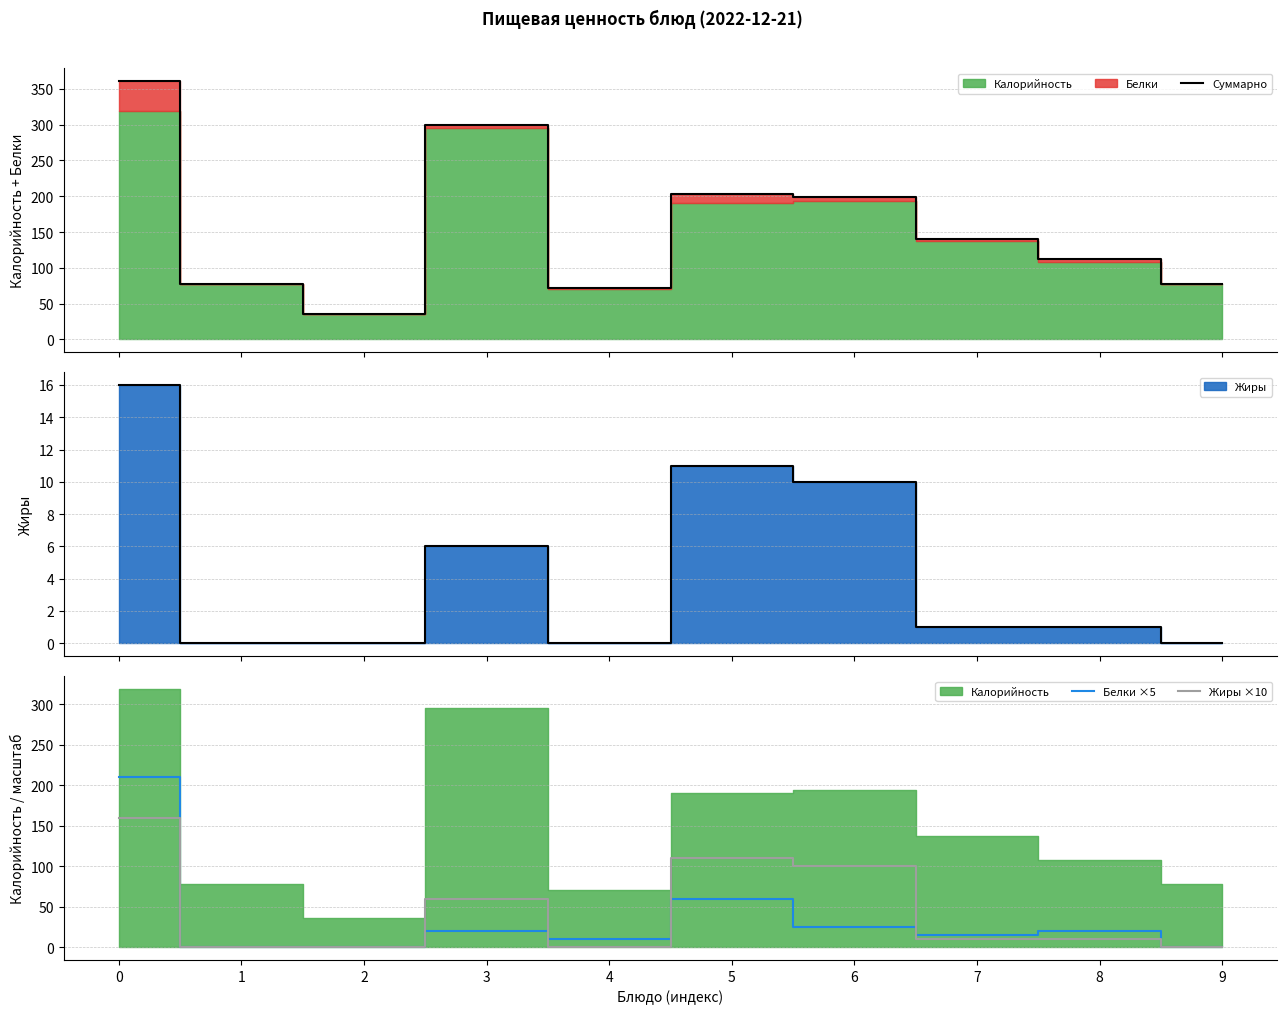

After their last crossing, which series has the higher values: Белки ×5 or Жиры ×10?

Белки ×5